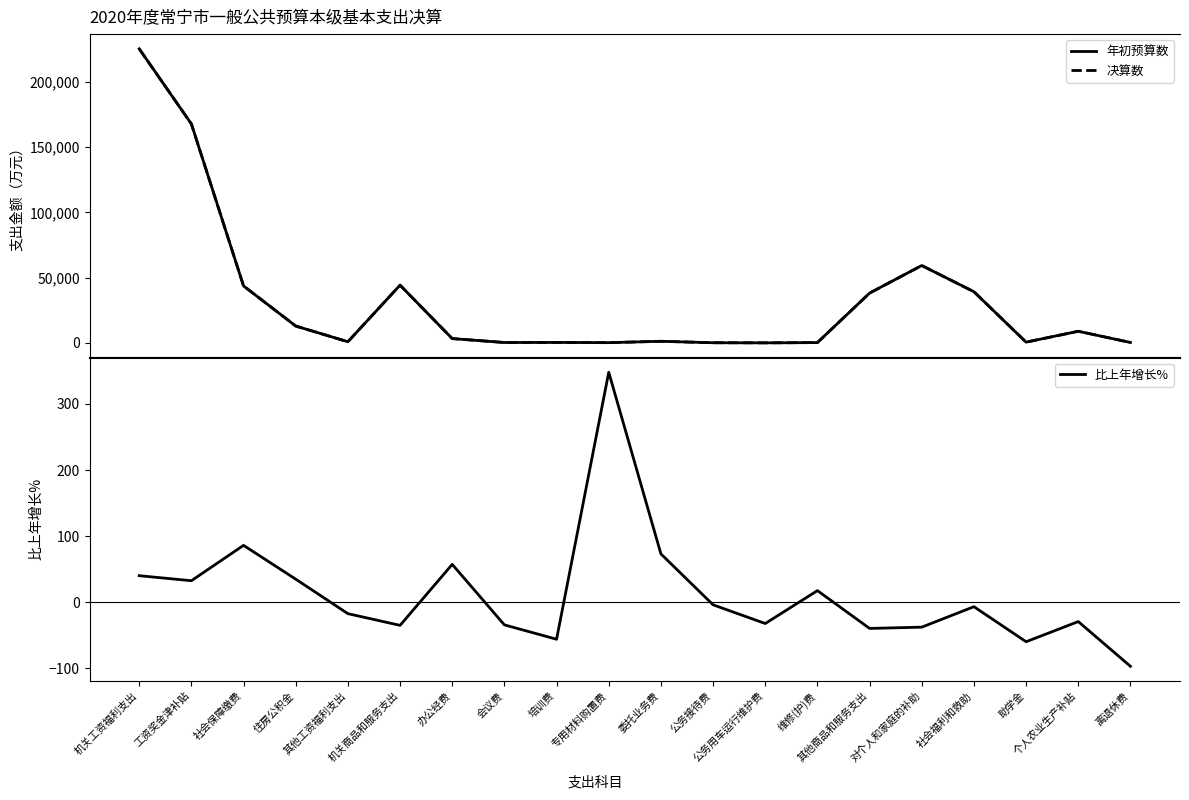

Reading left to right, extract all data points from this chart.

年初预算数: 225282.0	167745.0	43665.0	12954.0	918.0	44268.0	3338.0	333.0	396.0	224.0	1270.0	165.0	71.0	283.0	38188.0	59307.0	39231.0	610.0	8943.0	367.0
决算数: 225282.0	167745.0	43665.0	12954.0	918.0	44268.0	3338.0	333.0	396.0	224.0	1270.0	165.0	71.0	283.0	38188.0	59307.0	39231.0	610.0	8943.0	367.0
比上年增长%: 40.0	32.4	85.9	34.8	-17.4	-35.2	57.2	-34.5	-56.2	348.0	73.0	-4.1	-32.4	17.4	-39.8	-37.9	-6.9	-60.0	-29.4	-97.2